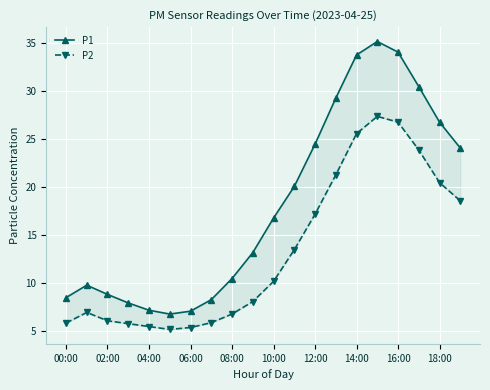

How many interior local peaks does the P1 series have?

2